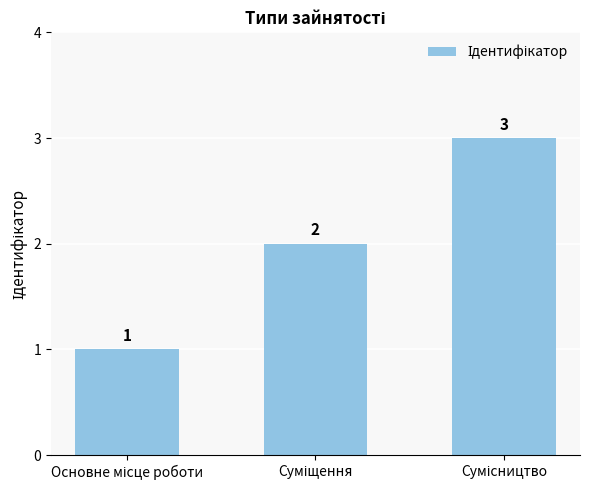

What is the smallest value displayed?

1